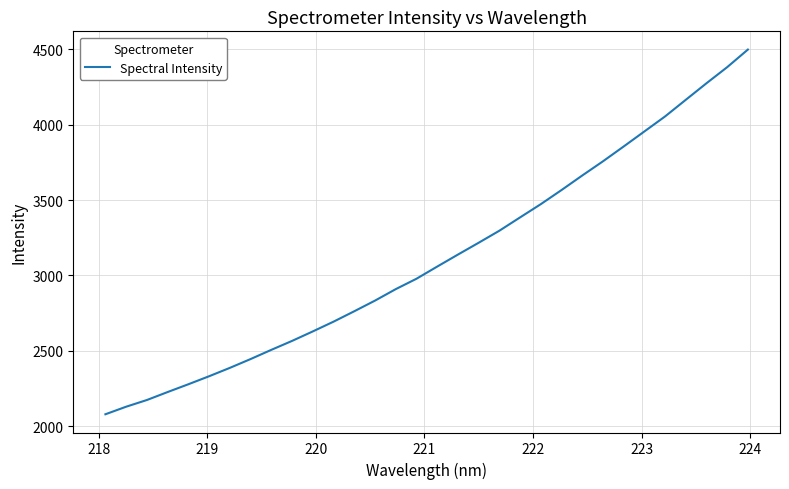

How many categories are shown in the chart?

32